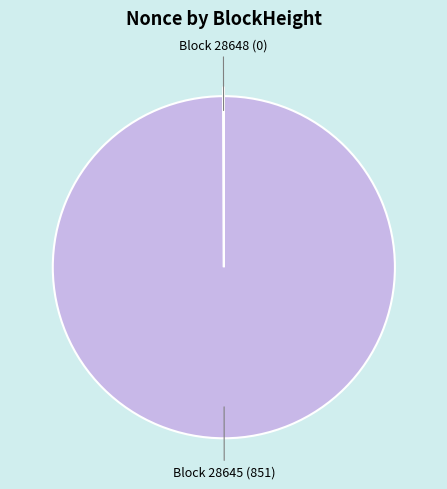

Is there any slice that represents more than half of the pie?

Yes